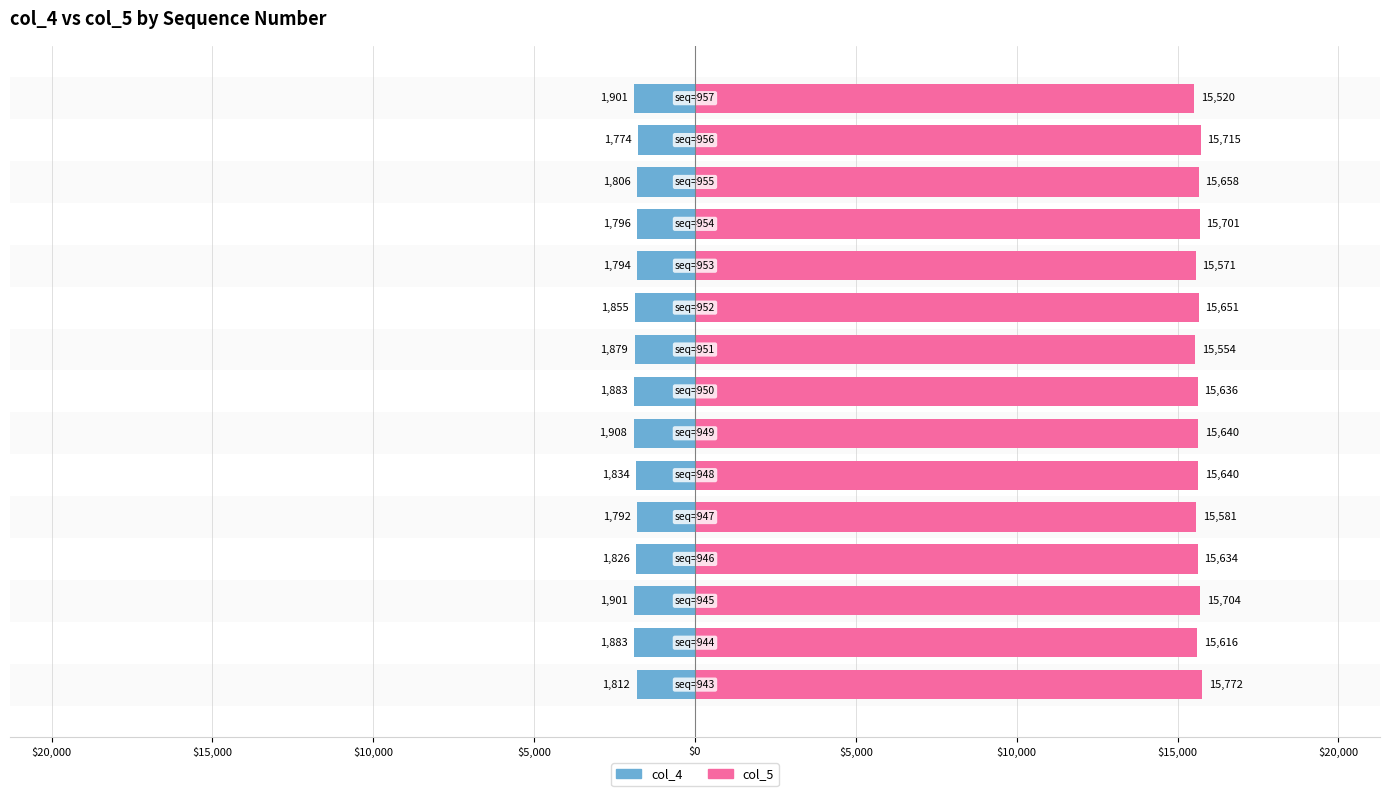

Rank the series by their average value, from highest to lowest.

col_5, col_4